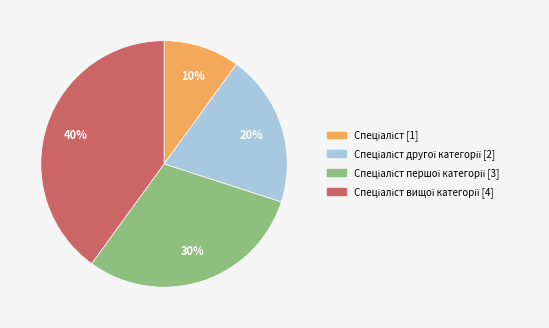

Does any single category account for the majority?

No